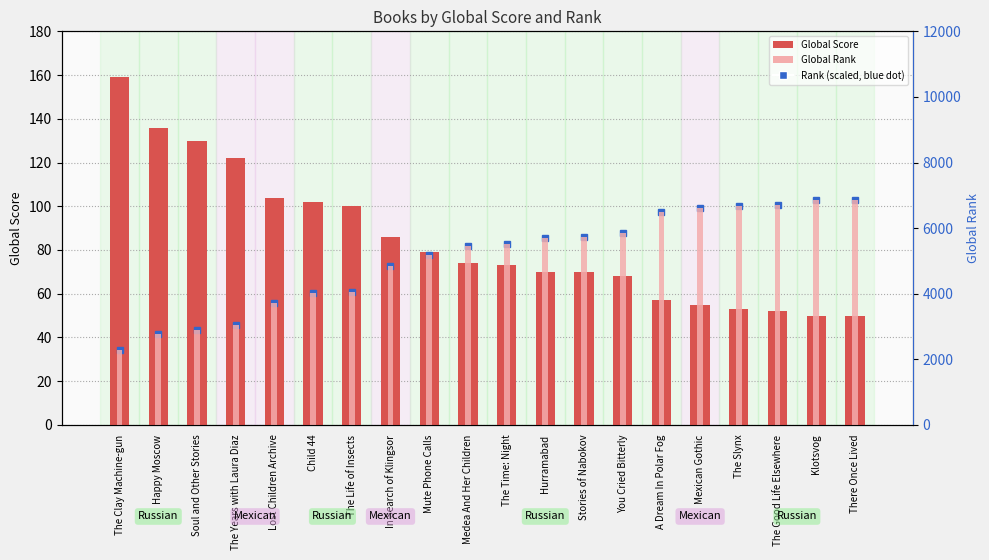

Read the Global Score value at Lost Children Archive, to the nearest 10.

100